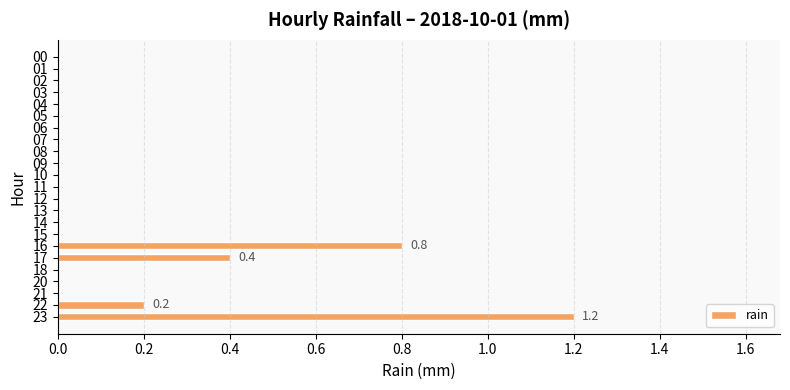

What is the approximate value at 16?

0.8